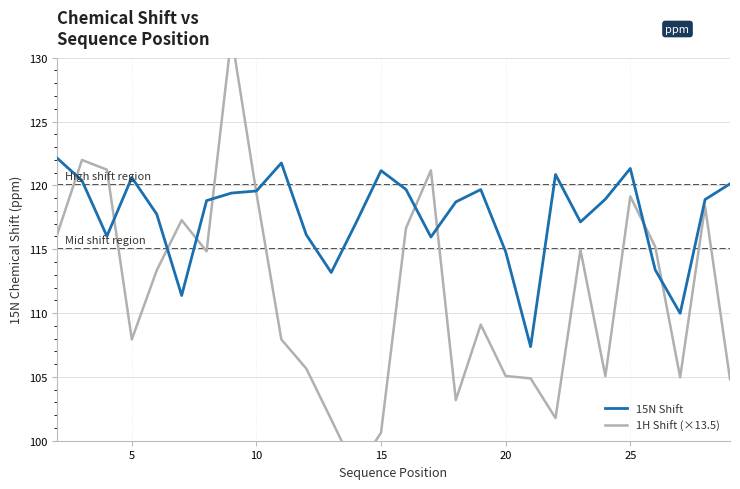

What is the minimum value for 15N Shift?

107.4